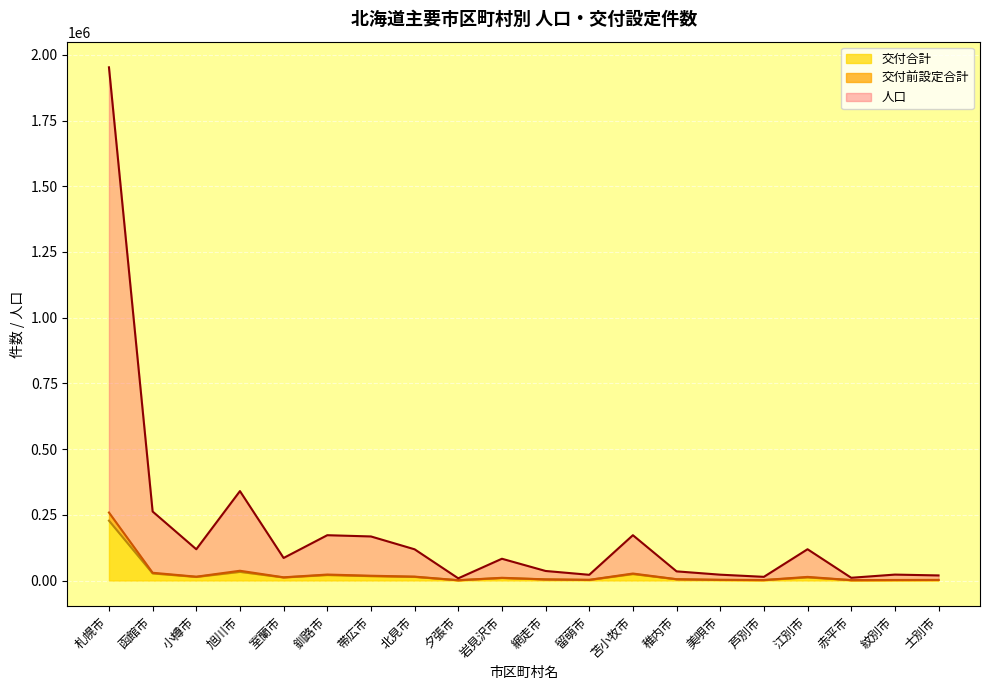

How many series are shown in this chart?

3